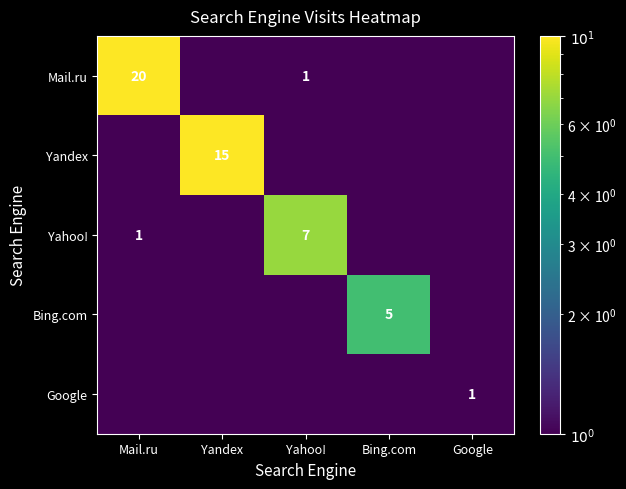

Is it true that Yandex equals 9.4 at Yandex?

False